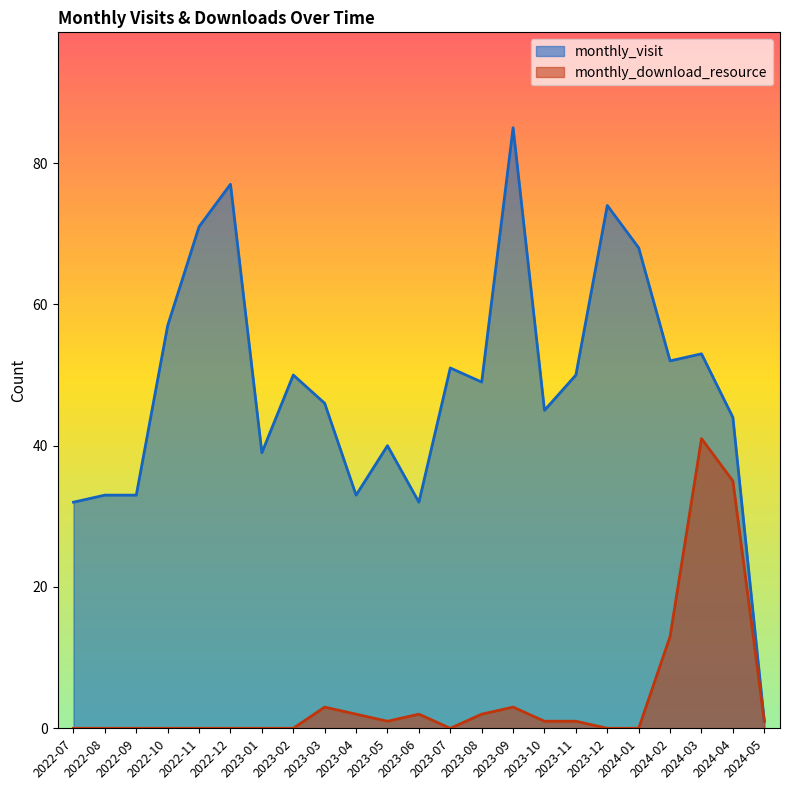

How many interior local peaks does the monthly_download_resource series have?

4